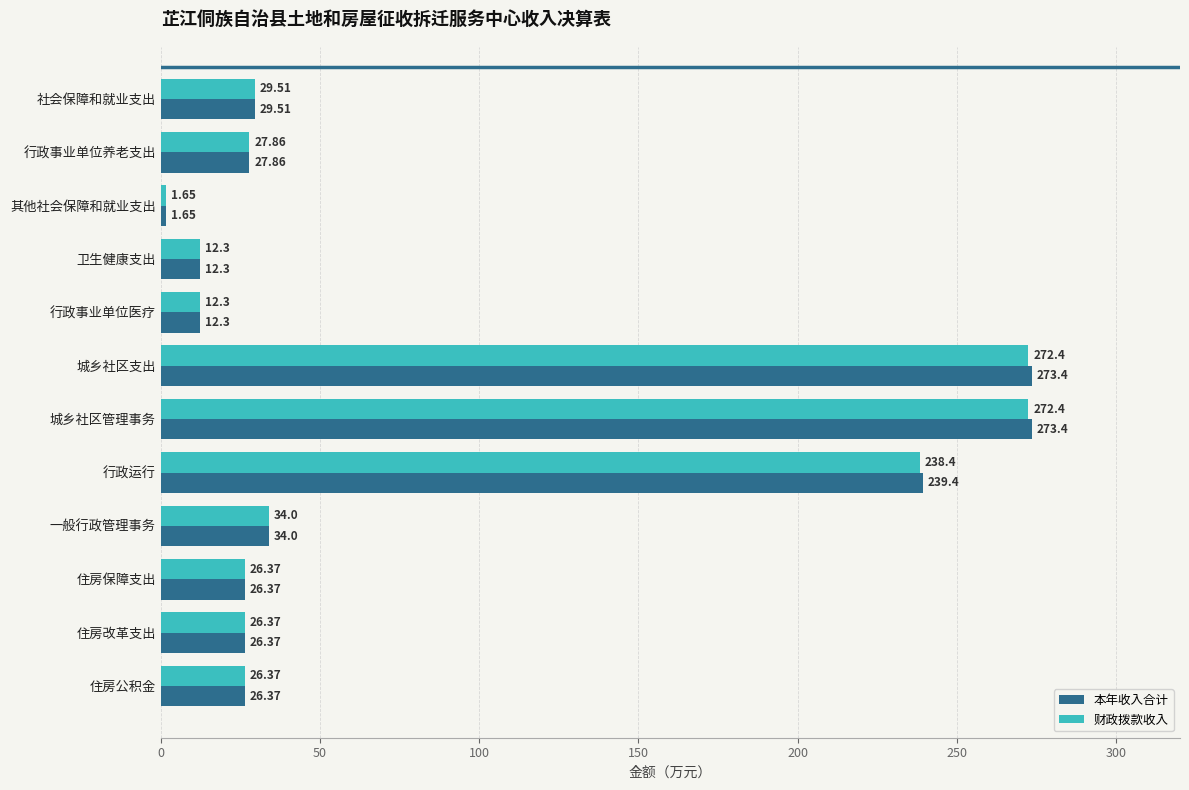

Is the value of 财政拨款收入 at 行政事业单位医疗 greater than the value of 本年收入合计 at 其他社会保障和就业支出?

Yes